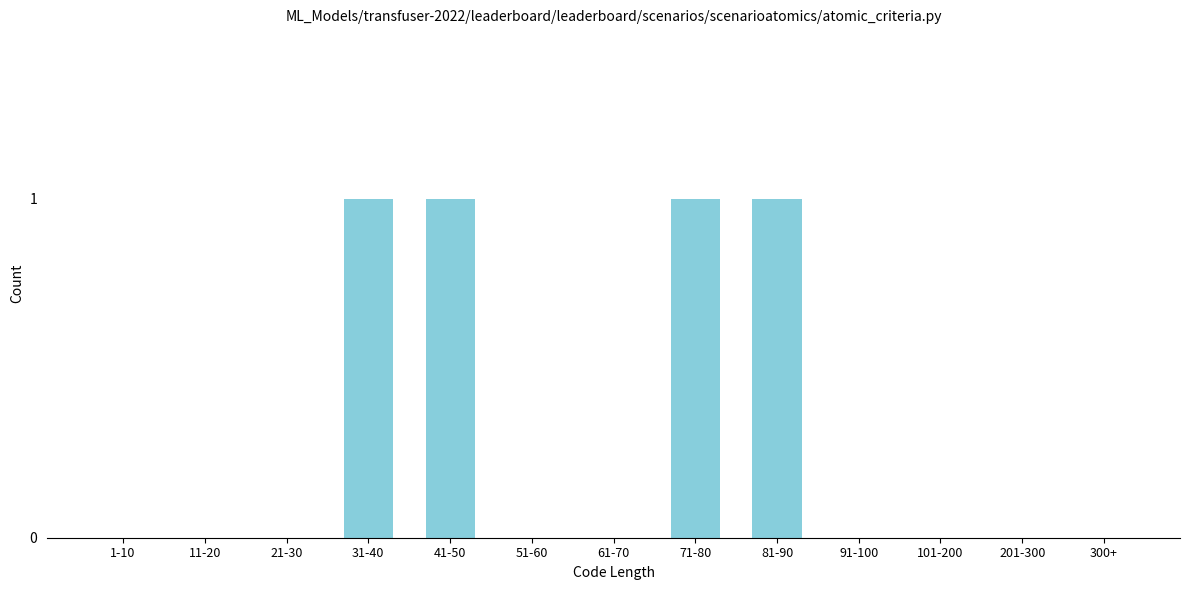

Reading left to right, what are all the values shown in this chart?

1-10=0	11-20=0	21-30=0	31-40=1	41-50=1	51-60=0	61-70=0	71-80=1	81-90=1	91-100=0	101-200=0	201-300=0	300+=0